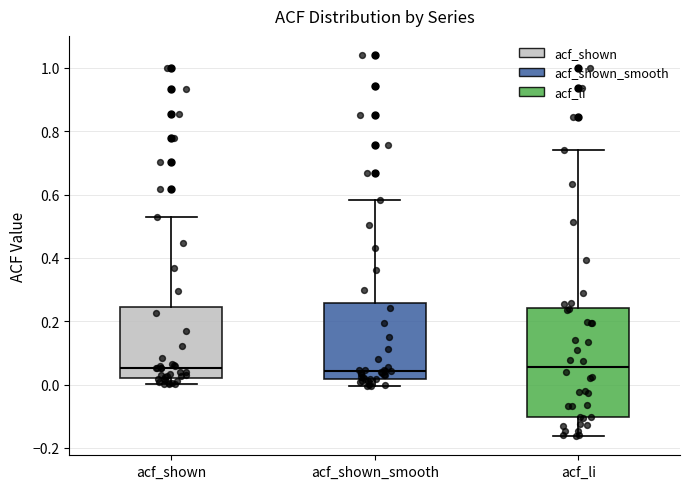

Which box is the tallest, from its lower edge to its upper edge?

acf_li